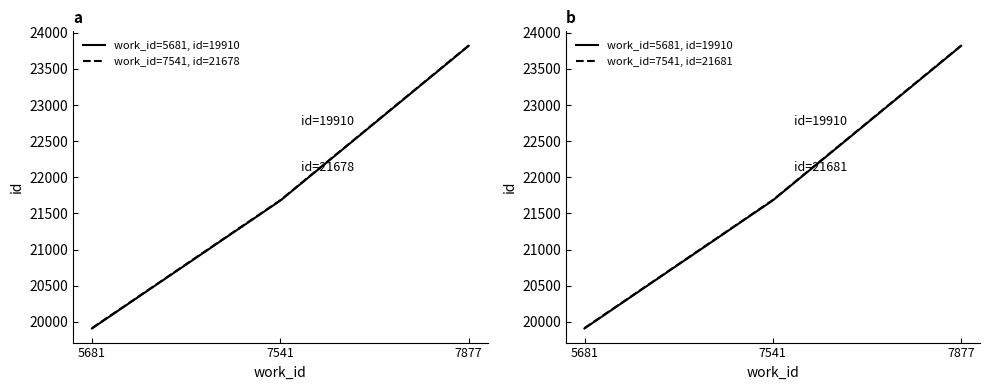

True or false: work_id=5681, id=19910 has a value of 35449.7 at 7541.

False